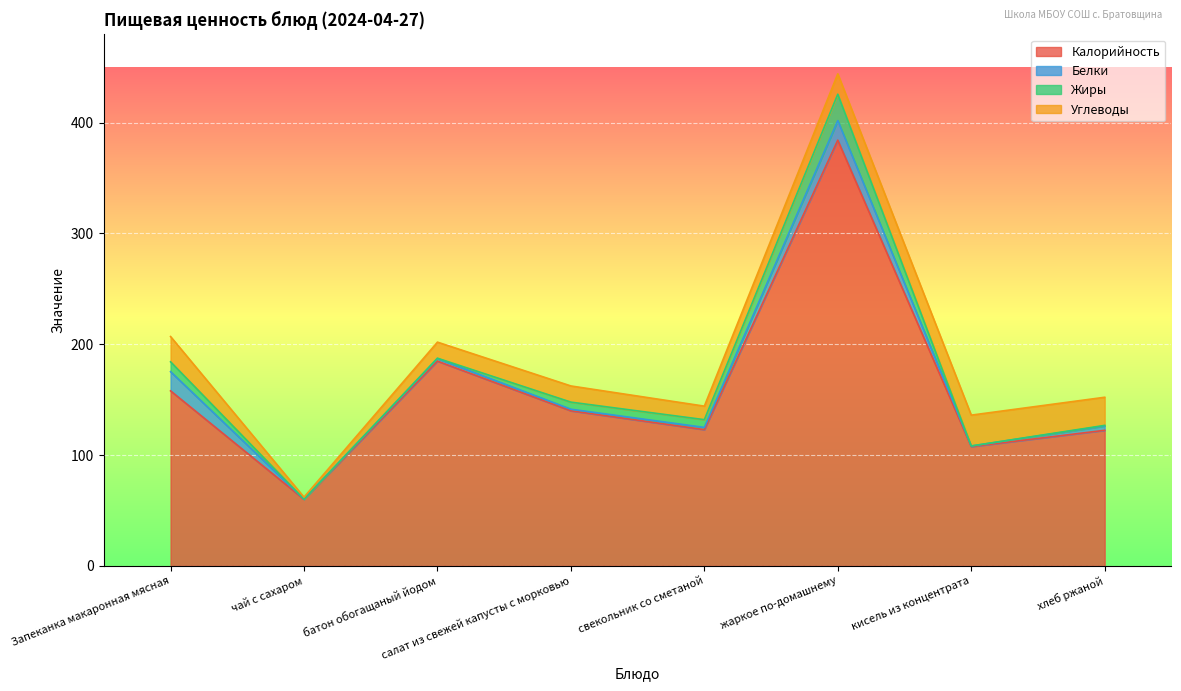

How many series are shown in this chart?

4